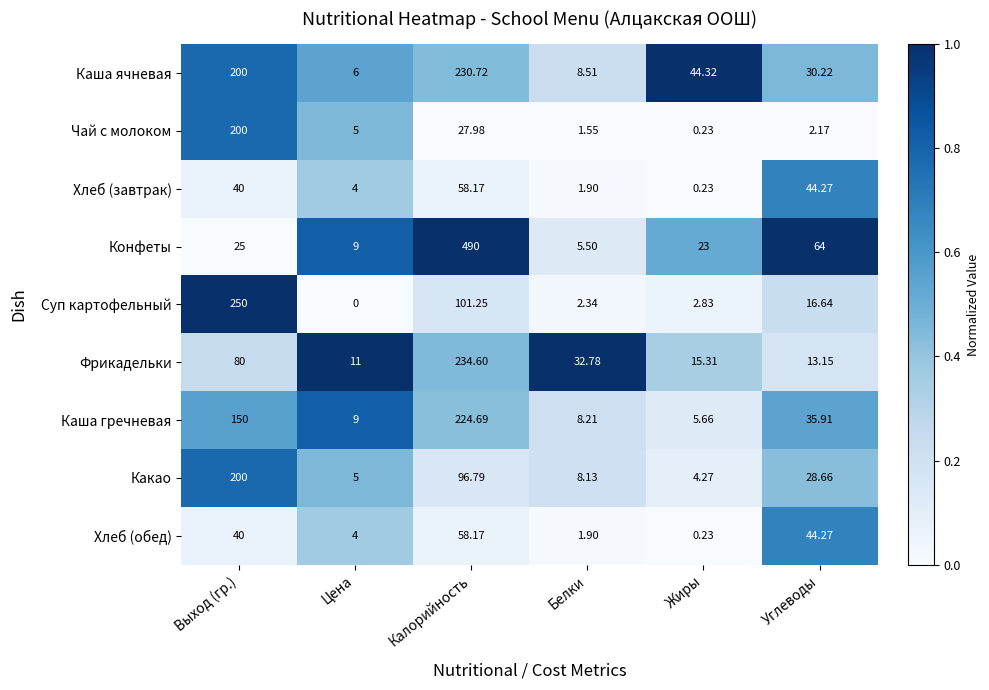

How many categories are shown in the chart?

6